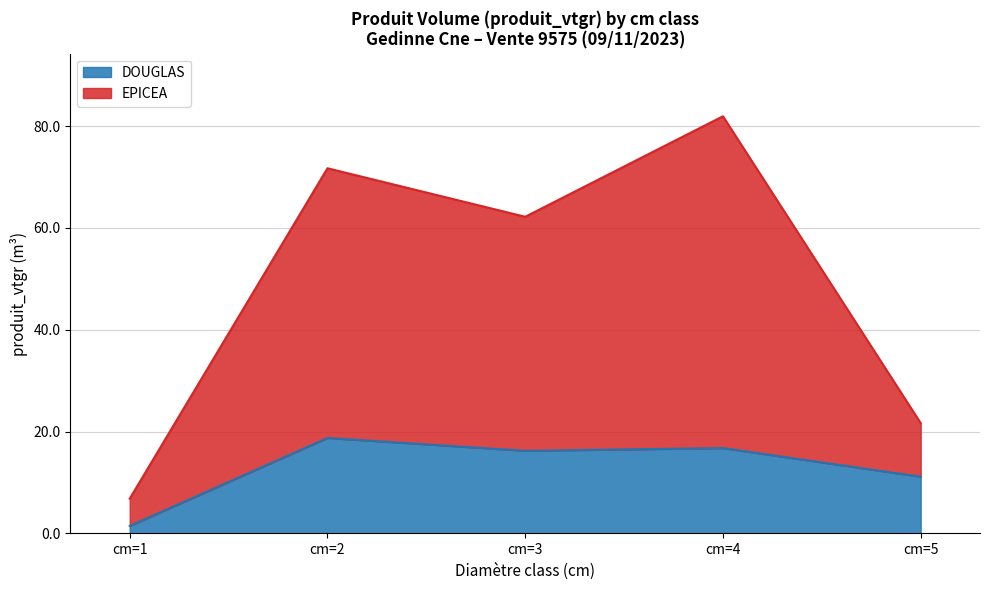

At how many categories does at least one series exceed 3?

5